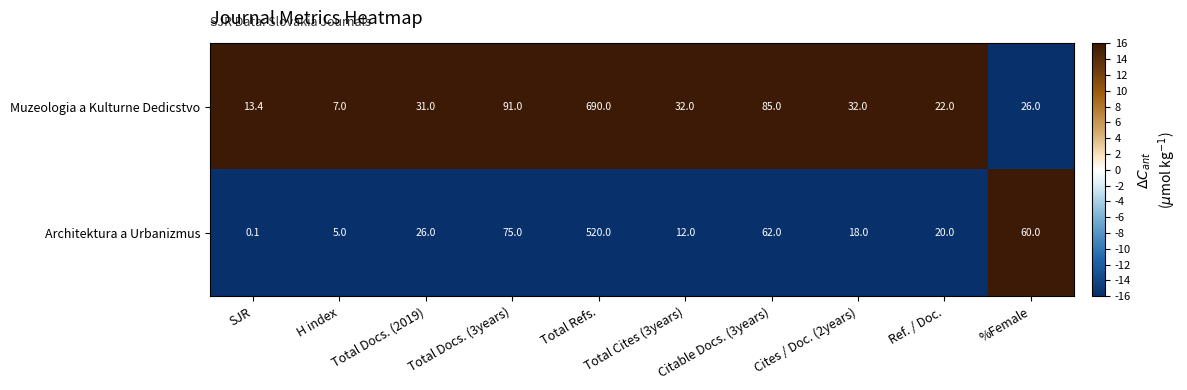

True or false: Architektura a Urbanizmus has a value of 35.3 at Ref. / Doc..

False